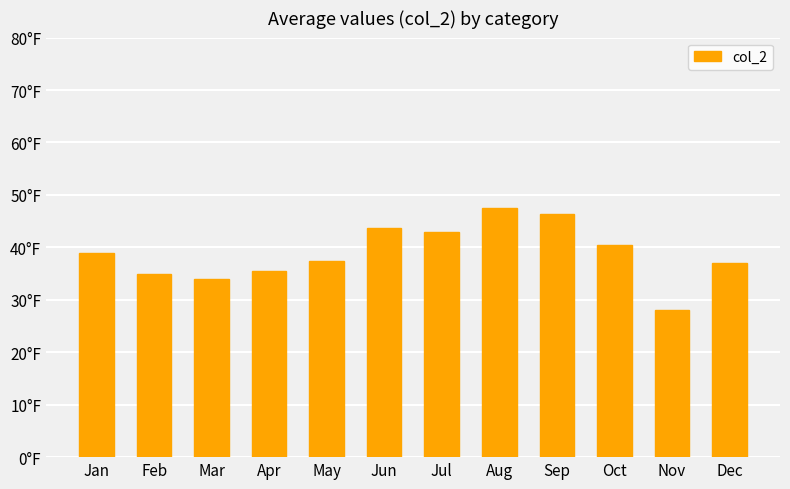

Does the chart contain any negative values?

No